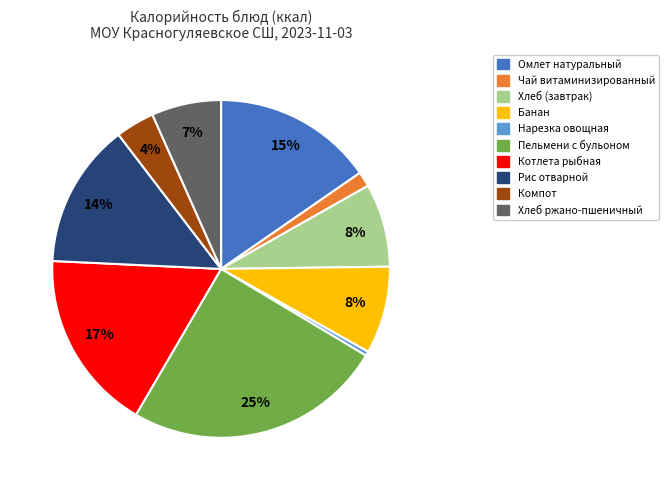

Is there any slice that represents more than half of the pie?

No